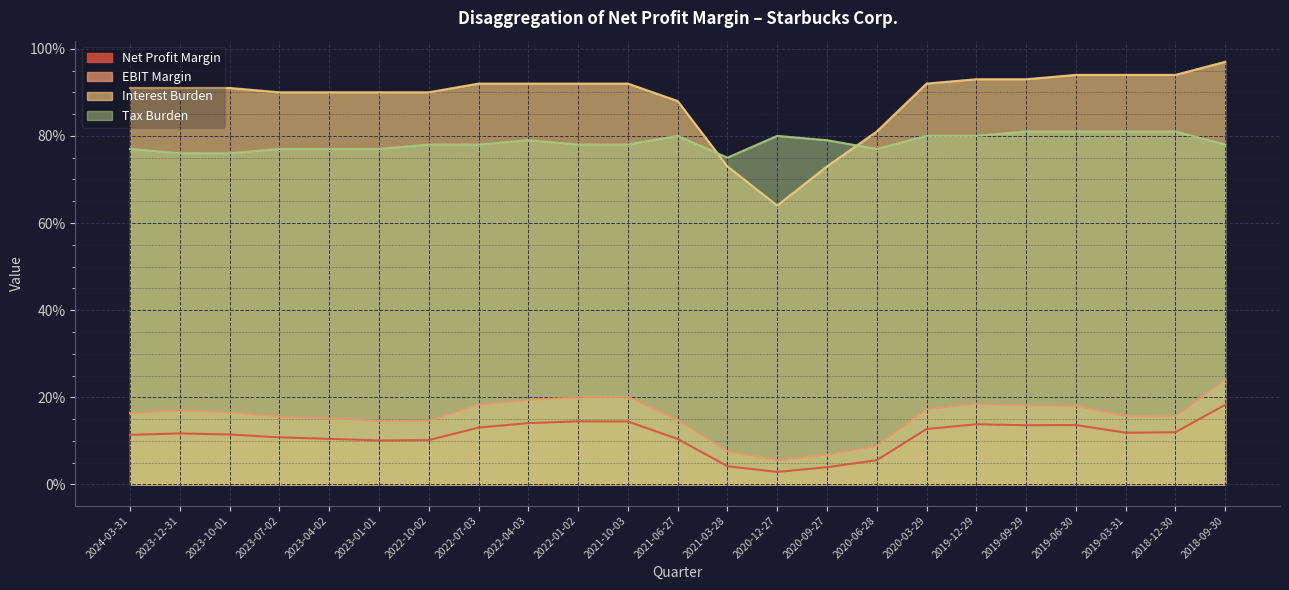

Between 2023-01-01 and 2020-09-27, which is larger?

2023-01-01